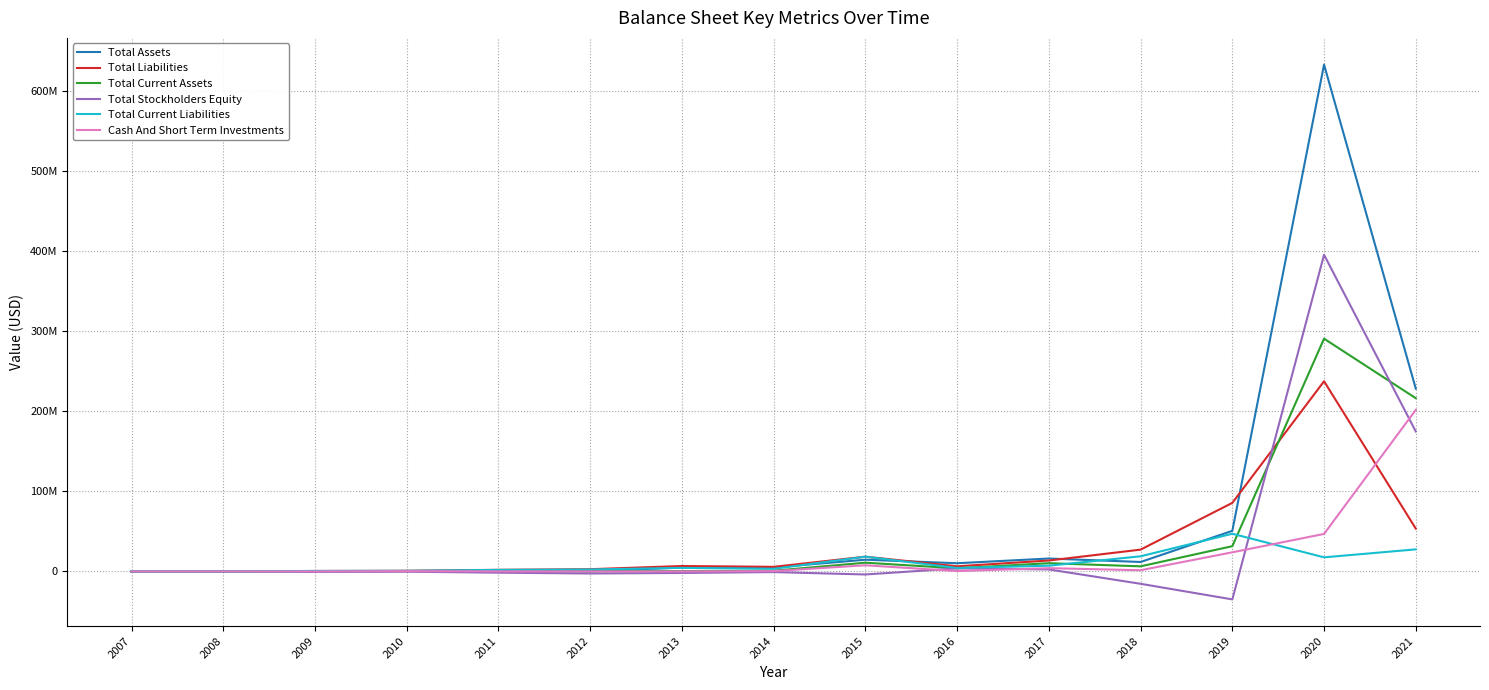

What are all the series names shown in the legend?

Total Assets, Total Liabilities, Total Current Assets, Total Stockholders Equity, Total Current Liabilities, Cash And Short Term Investments